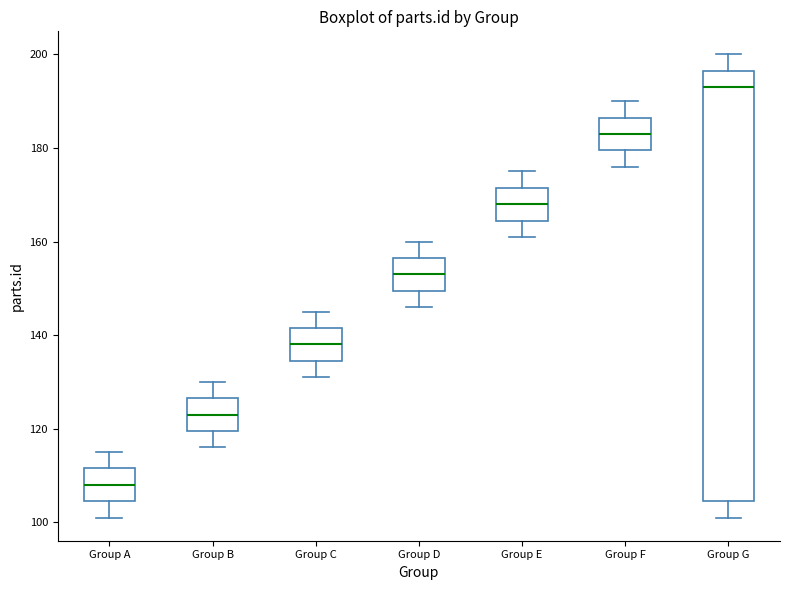

Which box is the tallest, from its lower edge to its upper edge?

Group G